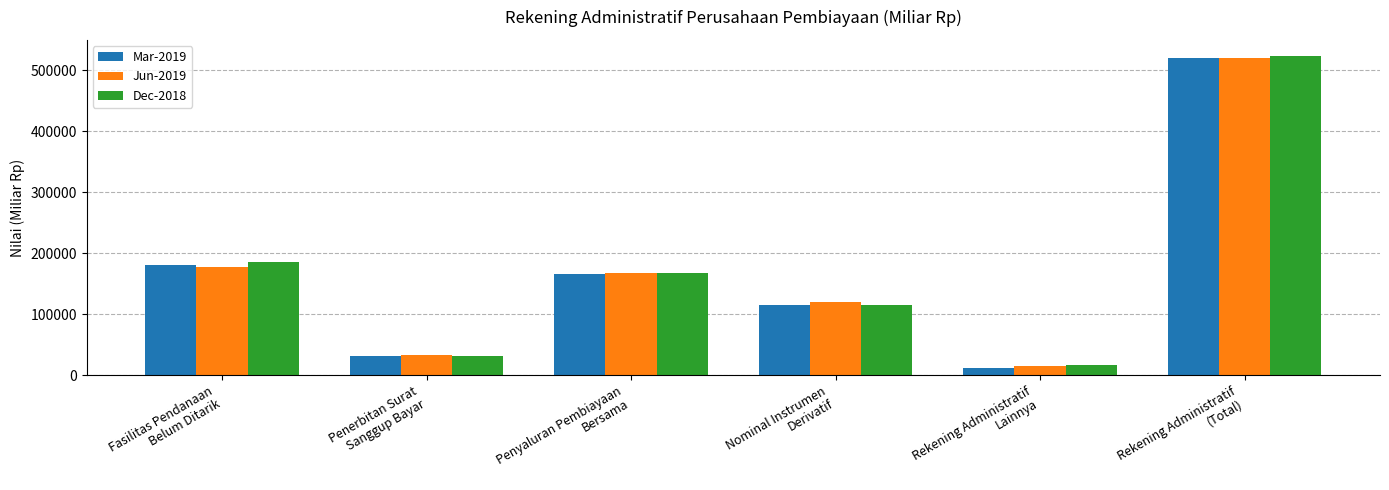

How many data points does each series have?

6